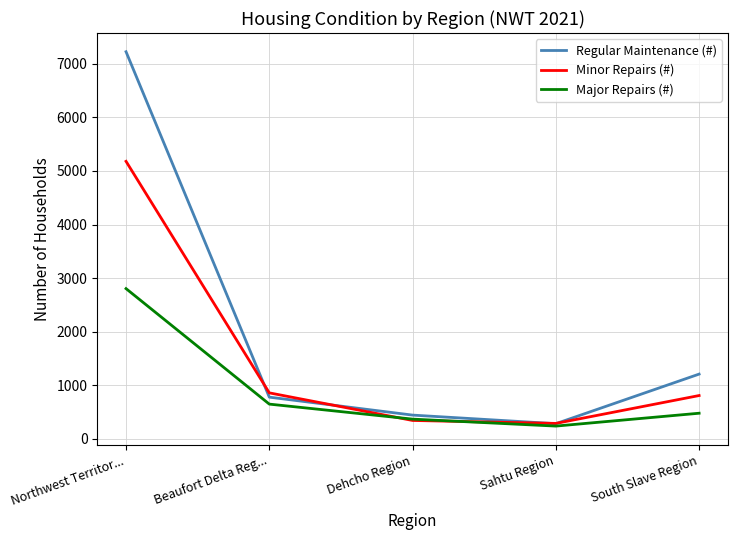

What value does the Major Repairs (#) series have at Beaufort Delta Reg..., to the nearest 10?

650